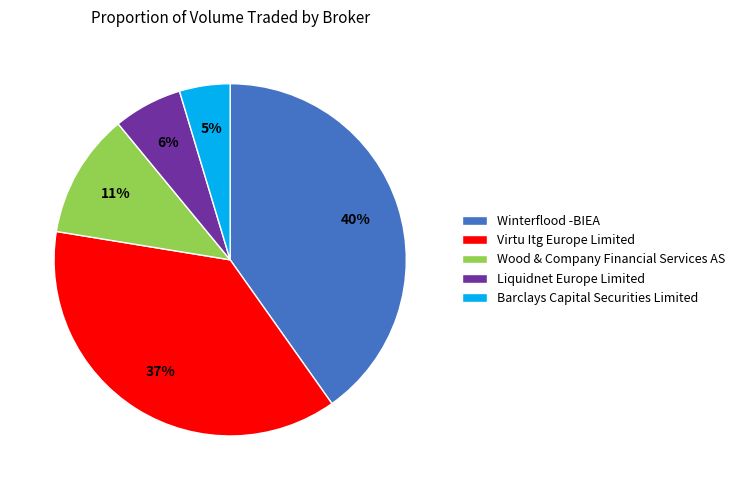

Which has a higher value, Wood & Company Financial Services AS or Virtu Itg Europe Limited?

Virtu Itg Europe Limited